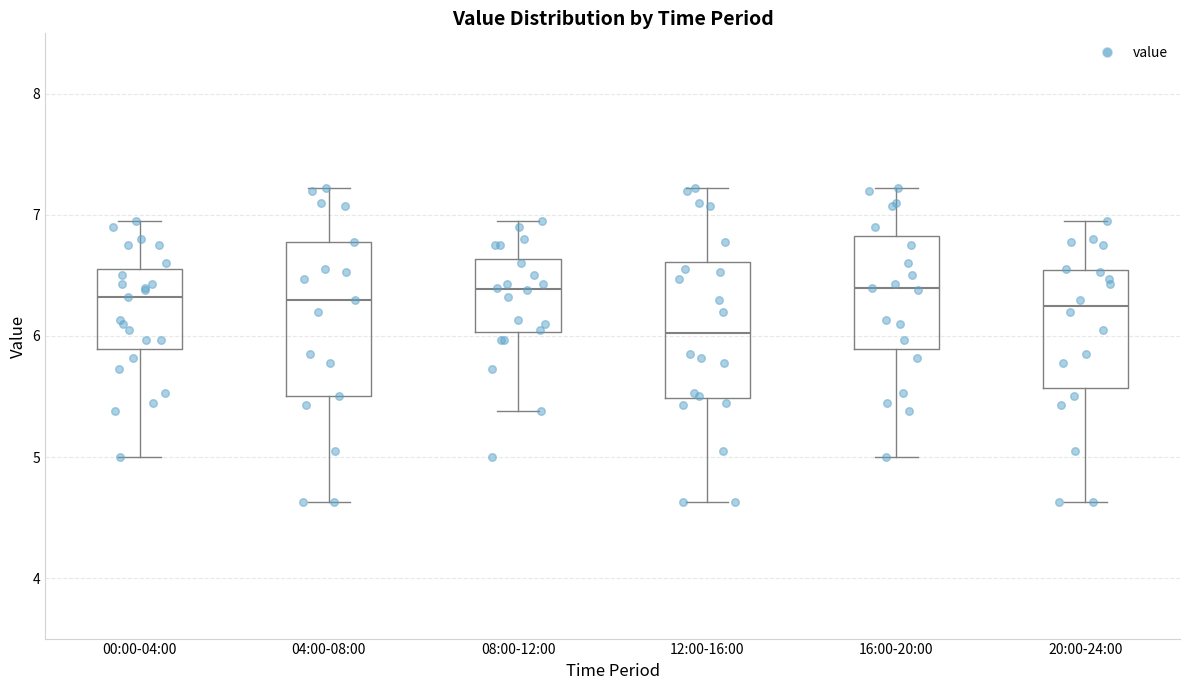

Which box's median line is the lowest?

12:00-16:00